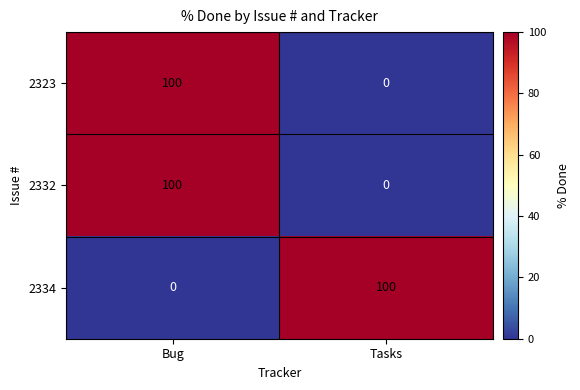

How many series are shown in this chart?

3